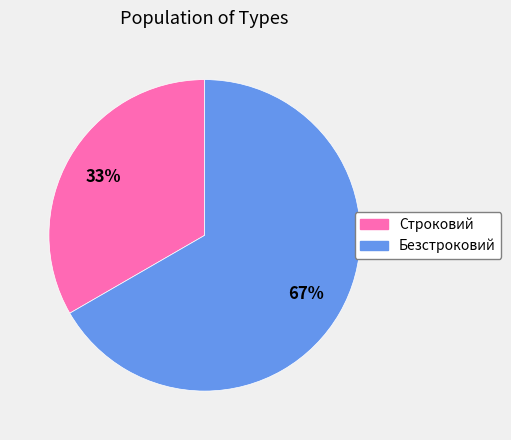

To the nearest percent, what percentage of the pie is Безстроковий?

67%